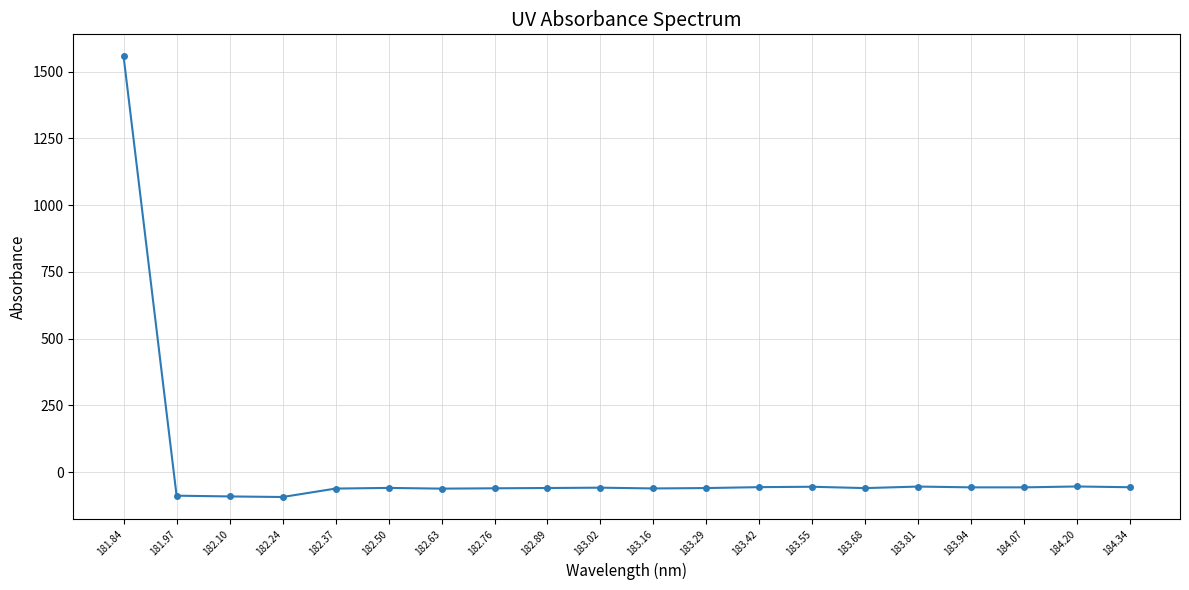

True or false: there are more than 1 points higher than both neighbors.

True